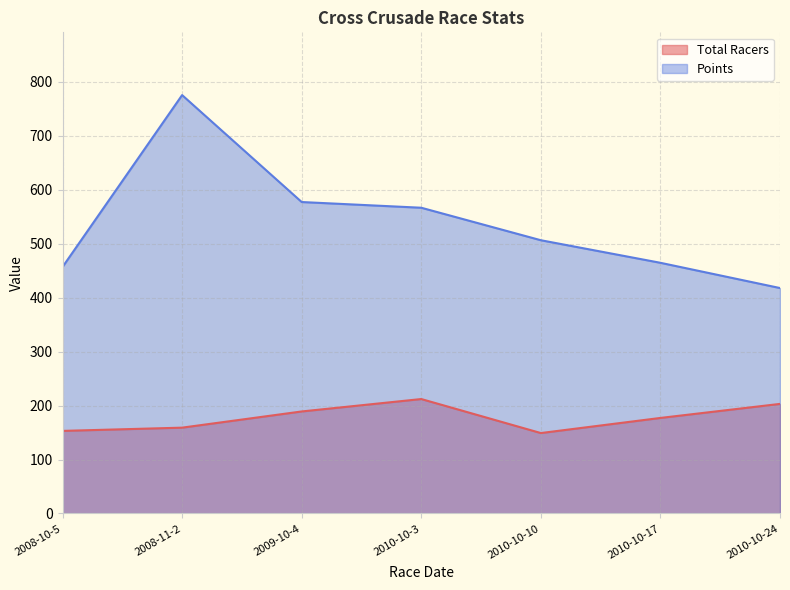

What is the label of the 4th point from the right?

2010-10-3